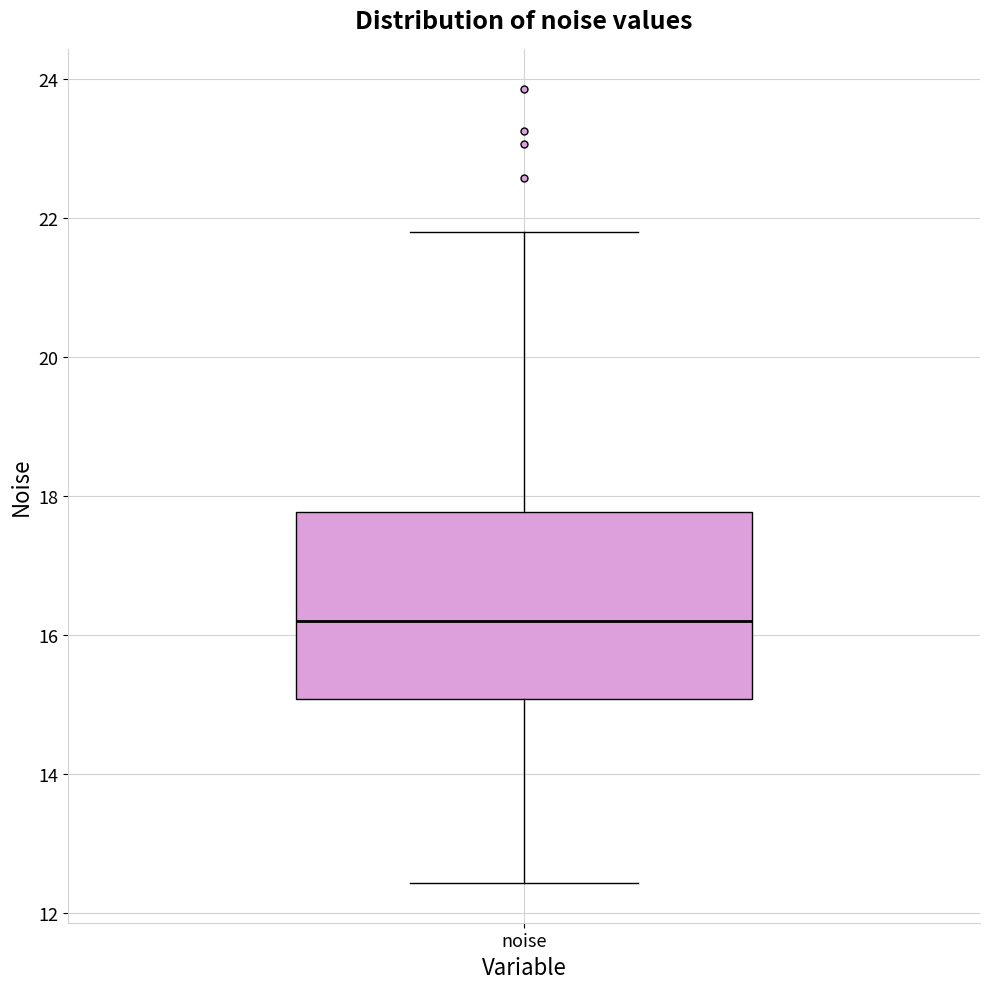

Where is the upper edge of the box for noise on the y-axis? The values are not printed on the chart, so give them approximately, as read against the axis.

17.8